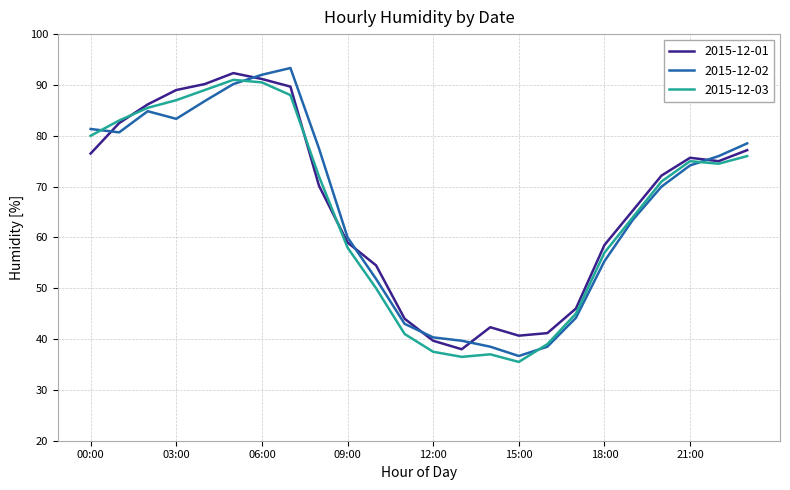

What is the maximum value shown in the chart?

93.3